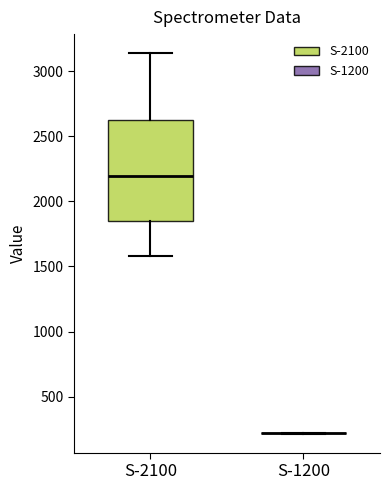

Reading left to right, read every box against the y-axis: the position of its median line, the range the box covers, and the ends of its whiskers. The values are not printed on the chart, so give them approximately, as read against the axis.

S-2100: median 2200, box 1850 to 2600, whiskers 1600 to 3150
S-1200: box collapsed to a line at 200, whiskers 200 to 200